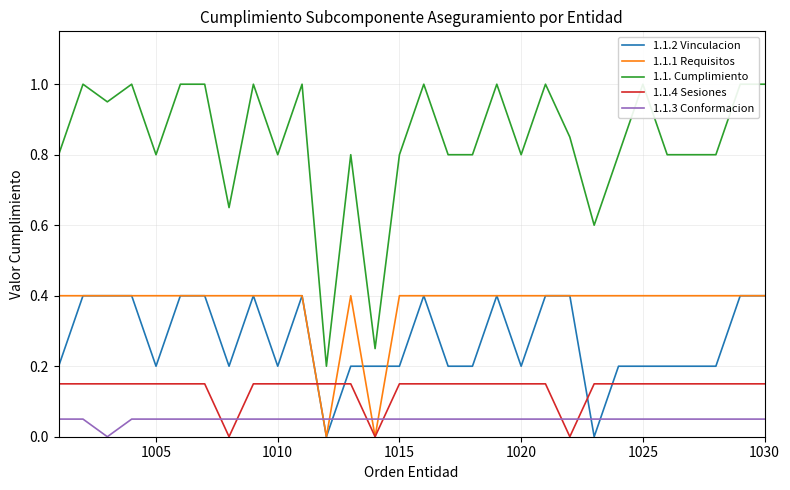

How many intersections are there between 1.1.2 Vinculacion and 1.1.4 Sesiones?

4